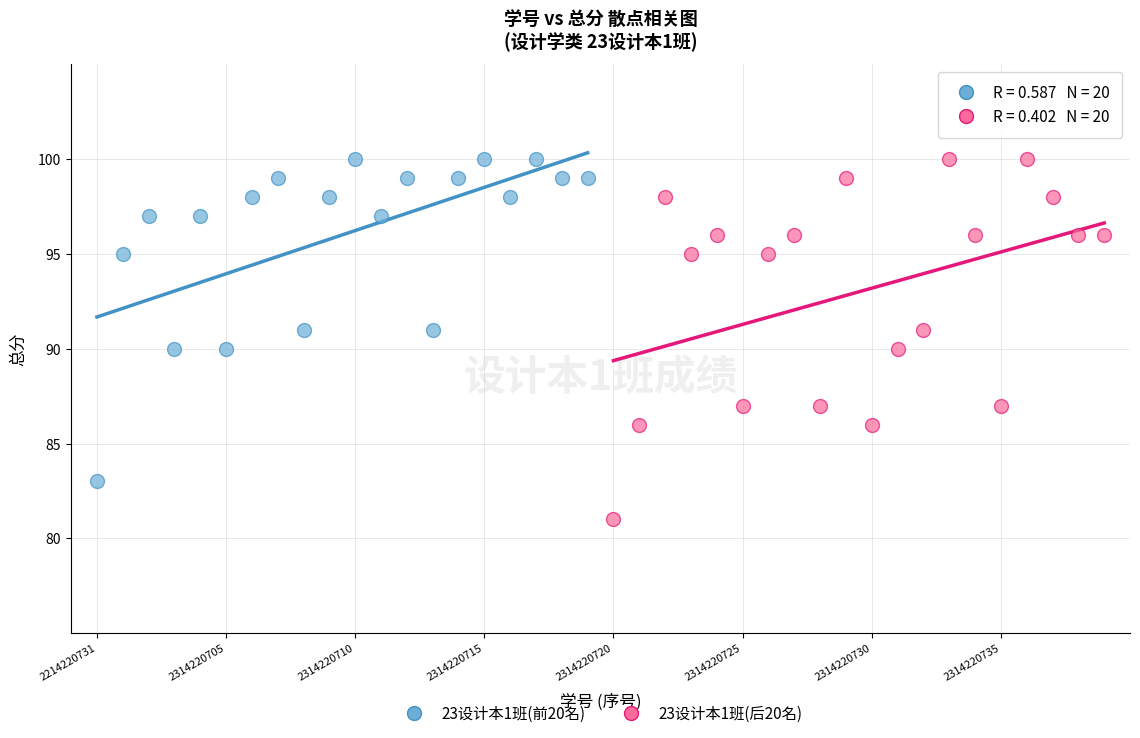

Which series reaches the minimum Y coordinate?

23设计本1班(后20名)